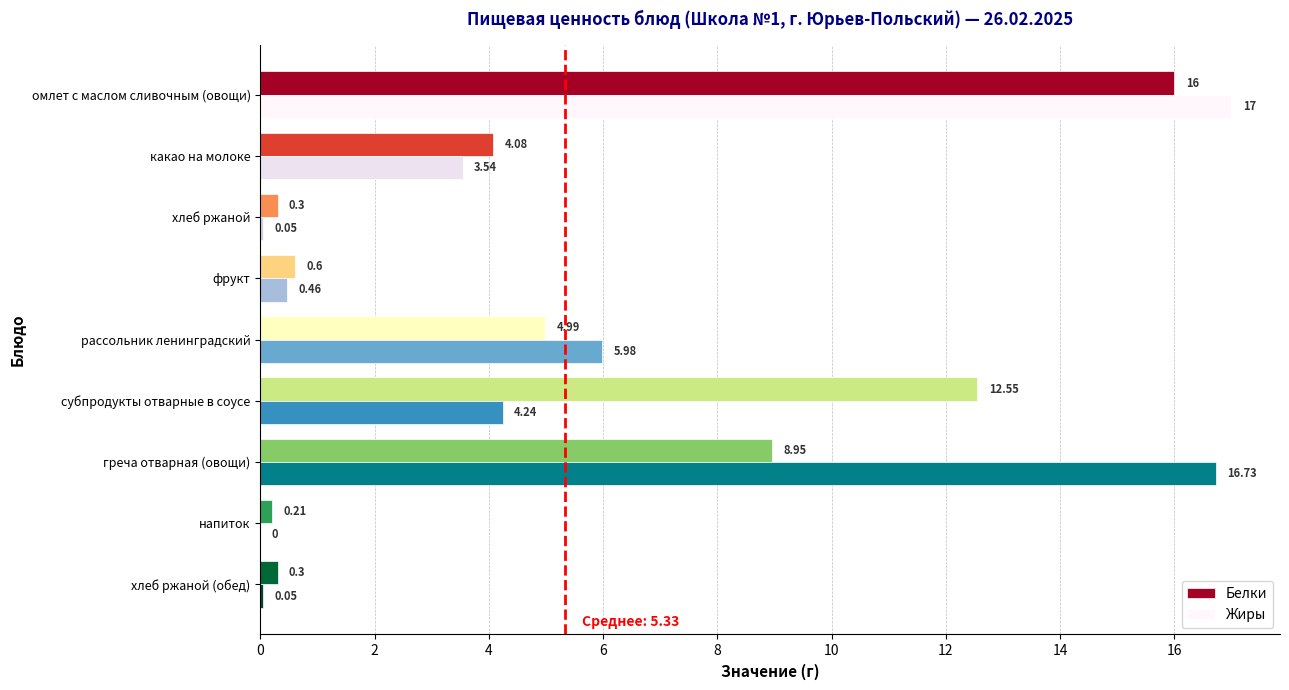

What is the sum of all Жиры values?

48.1